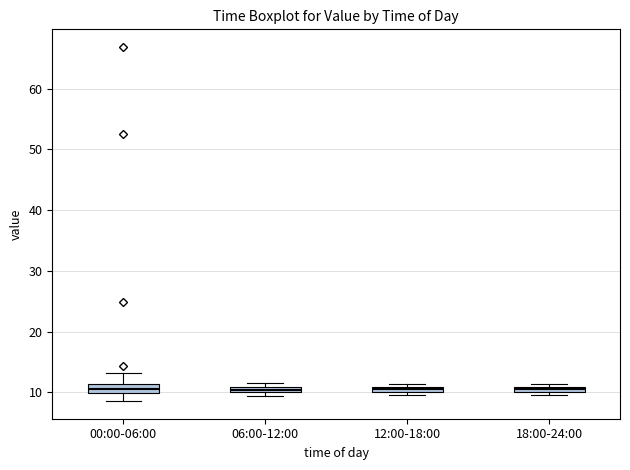

Where does the lower whisker of the box for 00:00-06:00 end on the y-axis? The values are not printed on the chart, so give them approximately, as read against the axis.

9